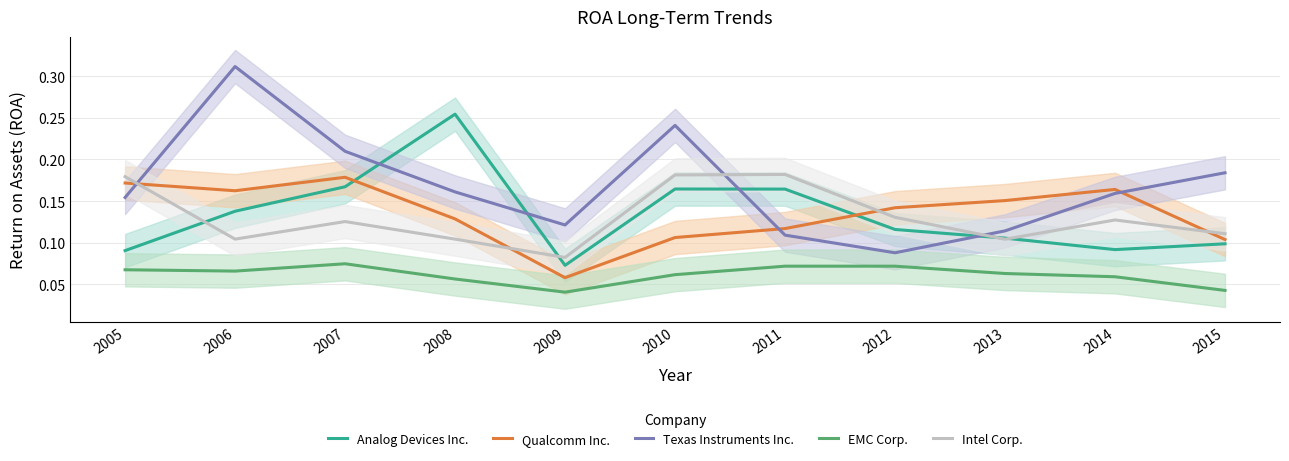

What is the difference between the highest and lowest values at 2015?

0.1